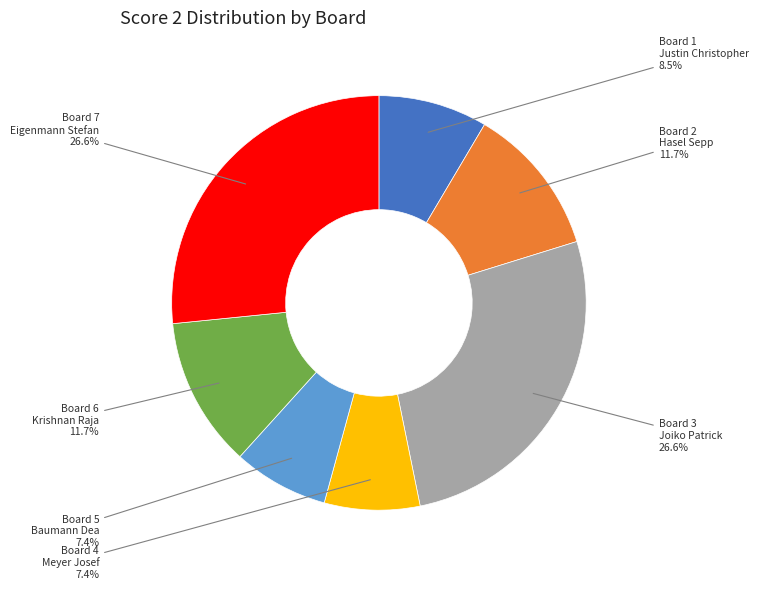

How many segments does this pie chart have?

7